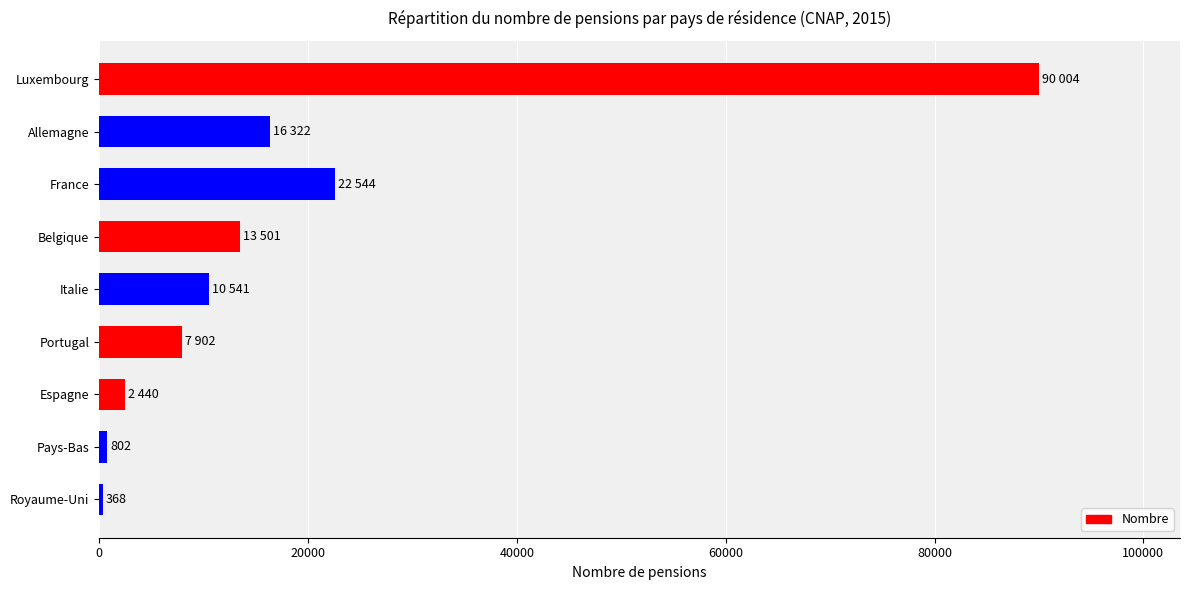

What is the sum of the values at Belgique and Allemagne?

29823